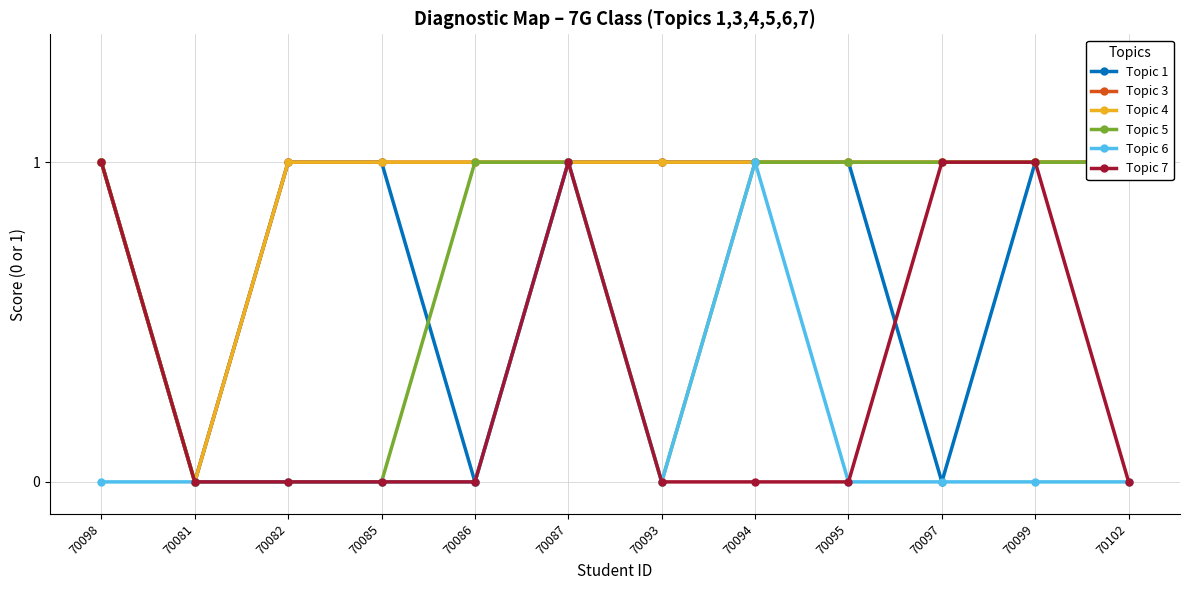

Does the chart have visible grid lines?

Yes